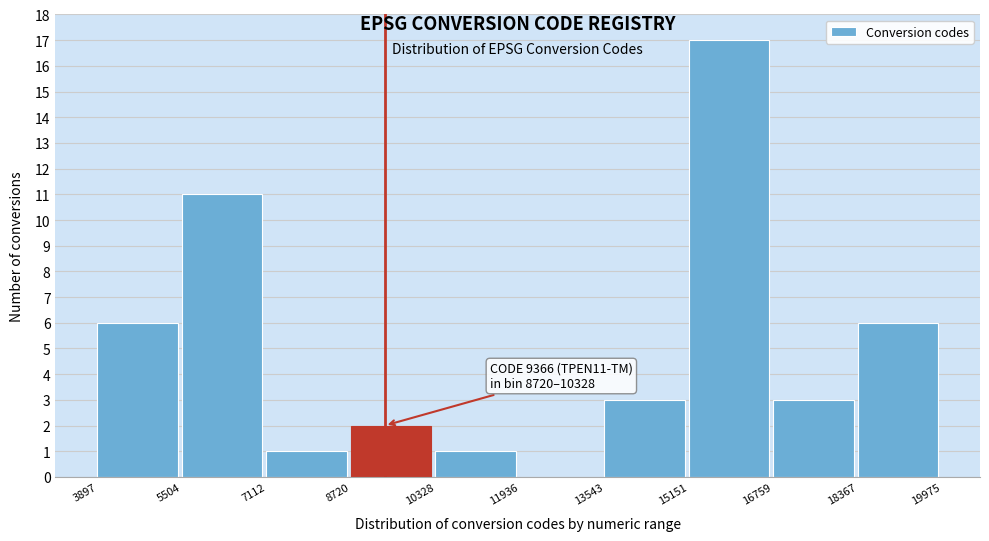

Which range on the x-axis has the tallest bar?

15151 to 16759